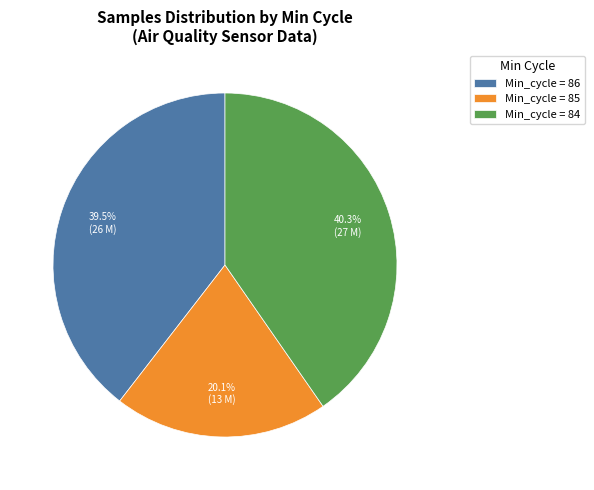

How many slices are in this pie chart?

3